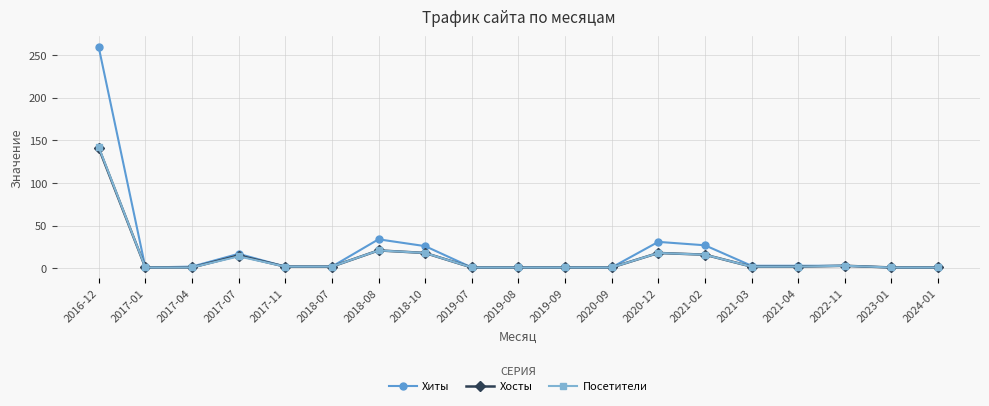

What is the difference between the highest and lowest values at 2018-10?

8